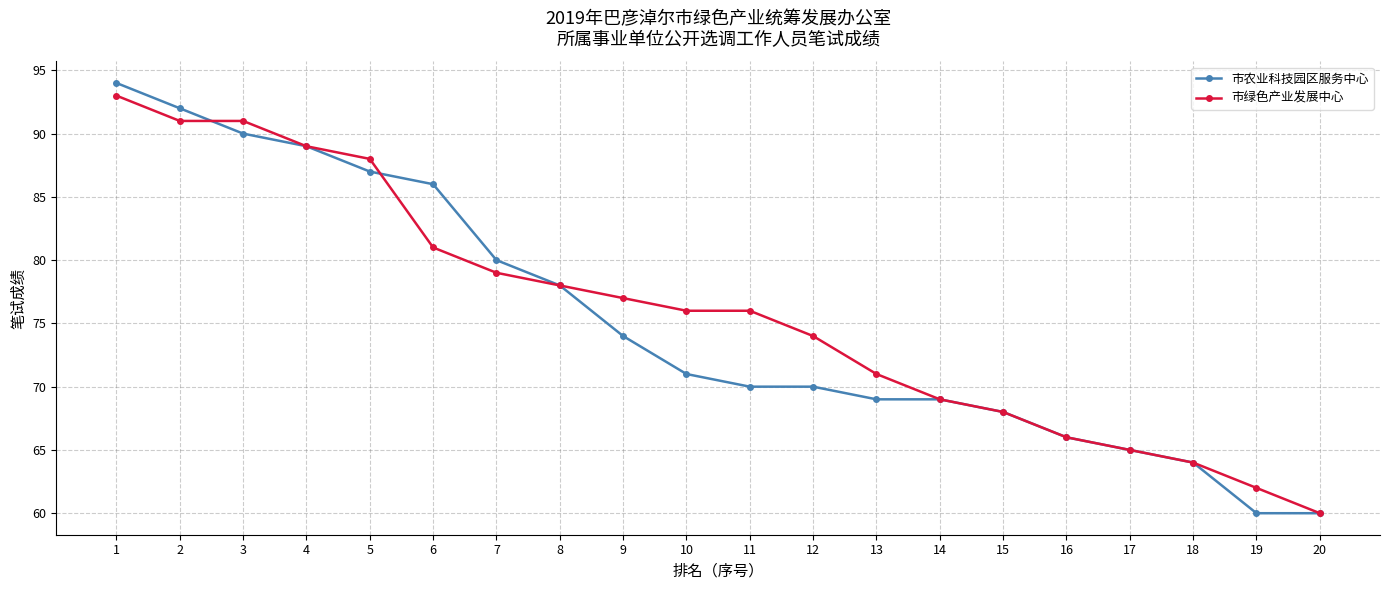

Where do 市农业科技园区服务中心 and 市绿色产业发展中心 first cross each other?

2 and 3